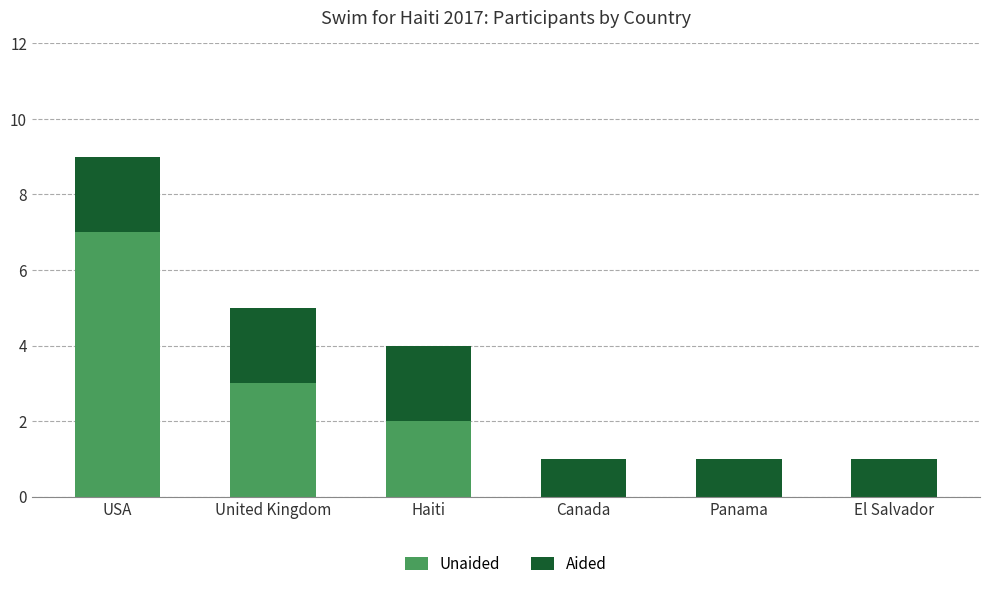

At which category is the sum across all series the highest?

USA